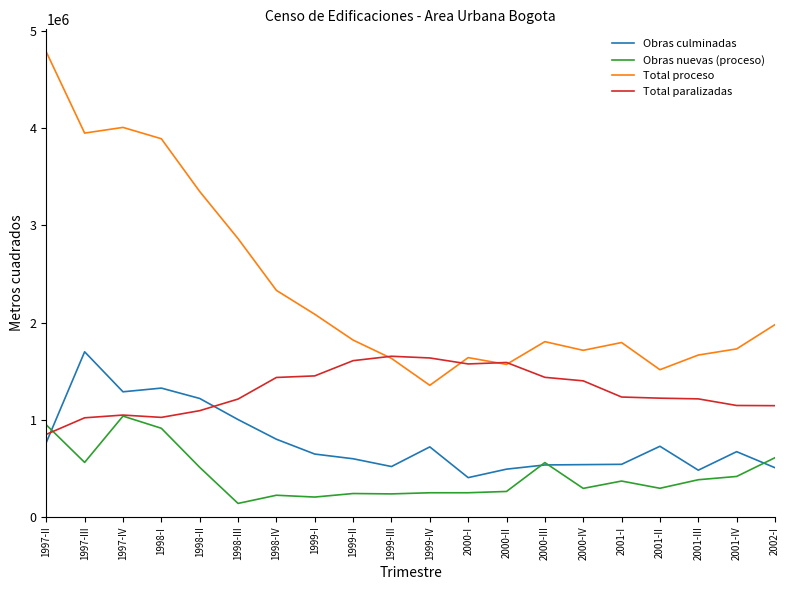

The Total paralizadas series shows 849171 at 1997-II. True or false?

True